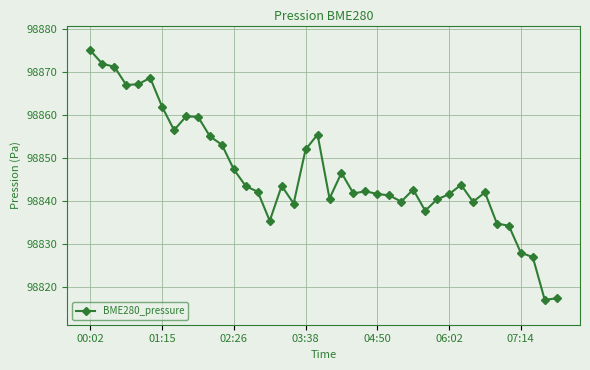

What is the minimum value shown in the chart?

98816.9